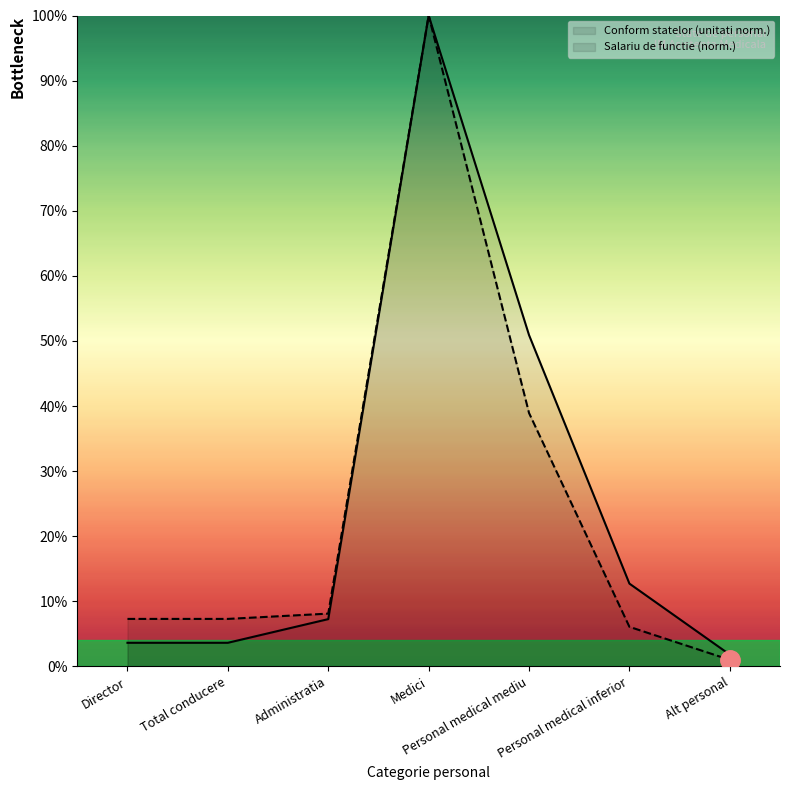

At how many categories does at least one series exceed 91?

1